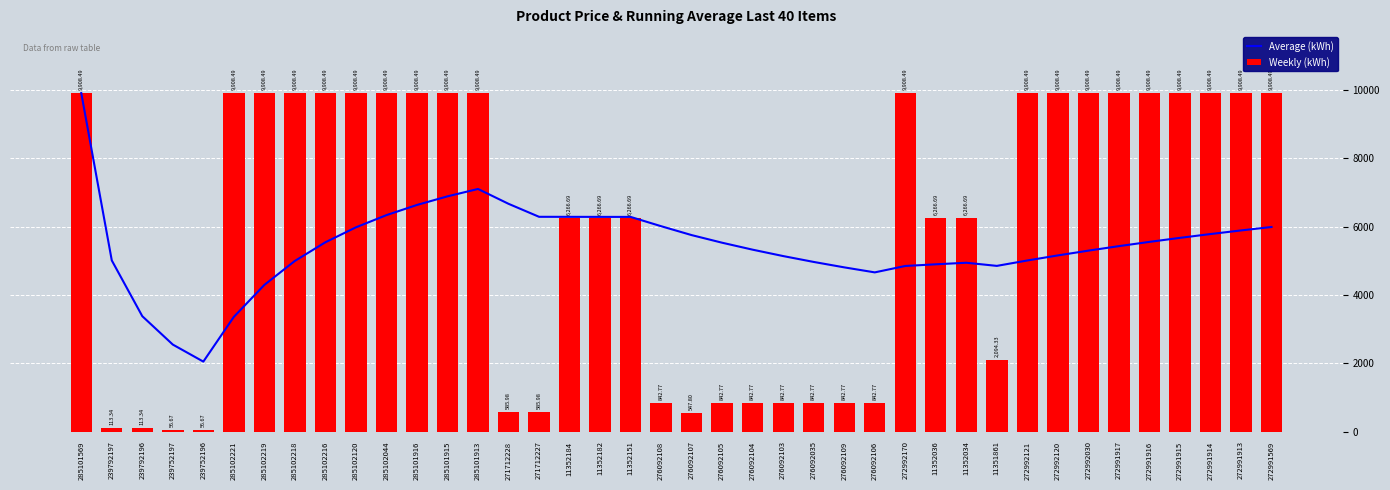

At how many categories does at least one series exceed 3763?

37